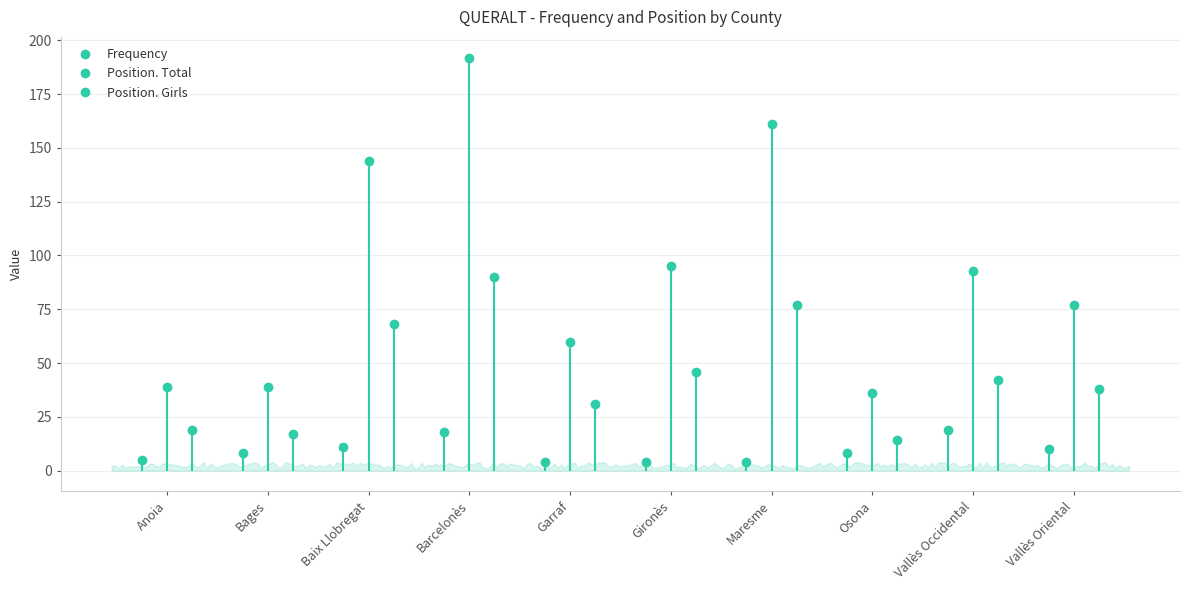

What is the difference between the highest and lowest values at Garraf?

56